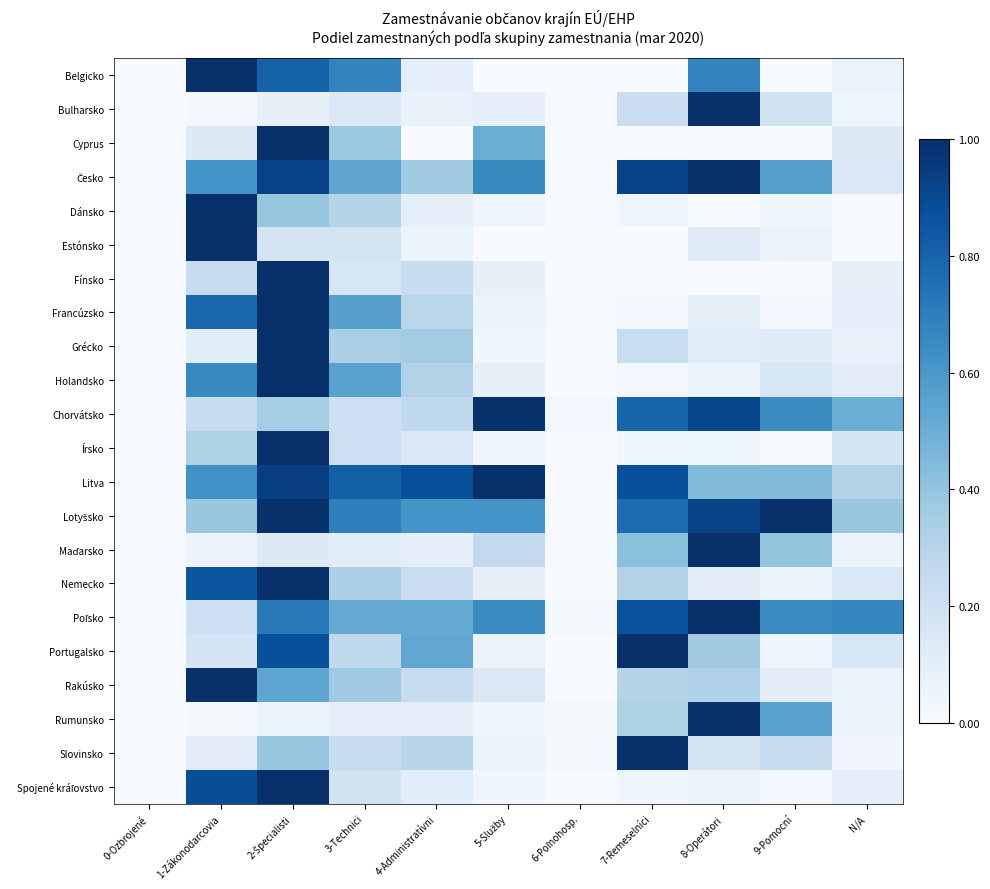

At which category does the chart reach its peak across all series?

1-Zákonodarcovia